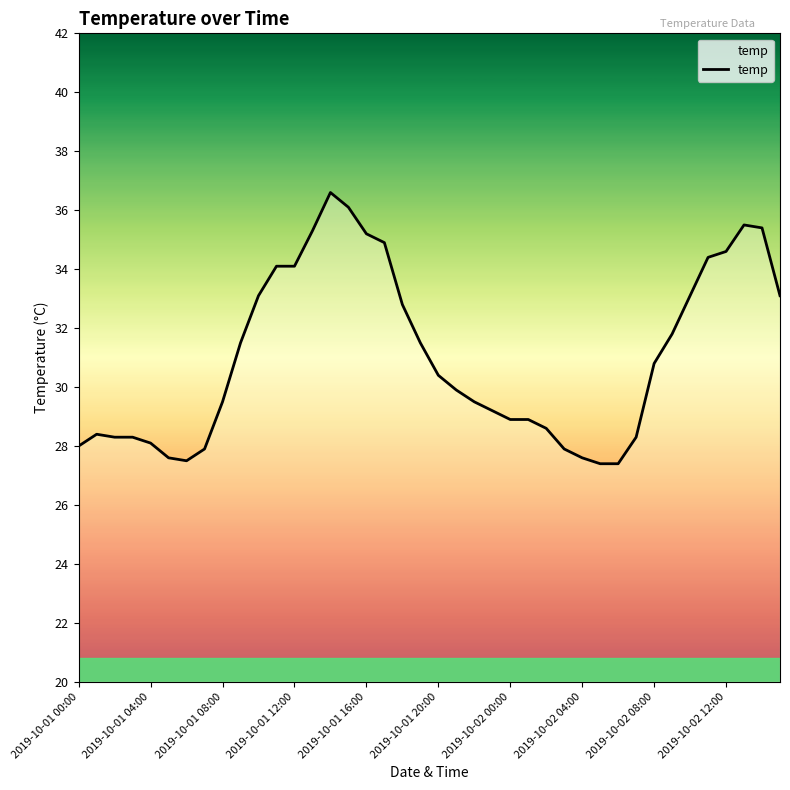

What is the minimum value shown in the chart?

27.4